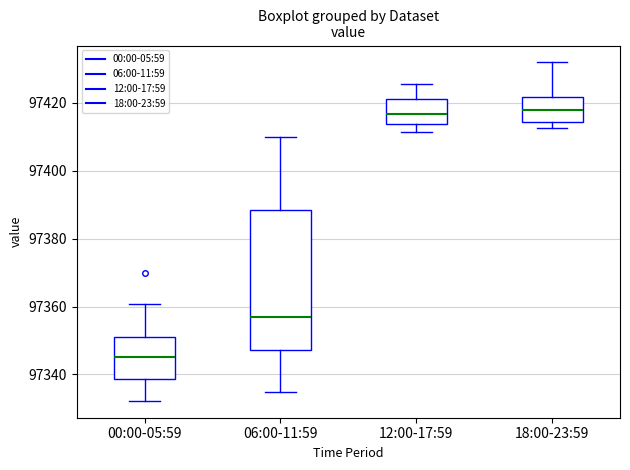

Reading left to right, transcribe this box plot: for each box, give where its median line is, the range the box spans, and where its two whiskers end, as read against the y-axis. The values are not printed on the chart, so give them approximately, as read against the axis.

00:00-05:59: median 97346, box 97338 to 97352, whiskers 97332 to 97360
06:00-11:59: median 97356, box 97348 to 97388, whiskers 97334 to 97410
12:00-17:59: median 97416, box 97414 to 97422, whiskers 97412 to 97426
18:00-23:59: median 97418, box 97414 to 97422, whiskers 97412 to 97432